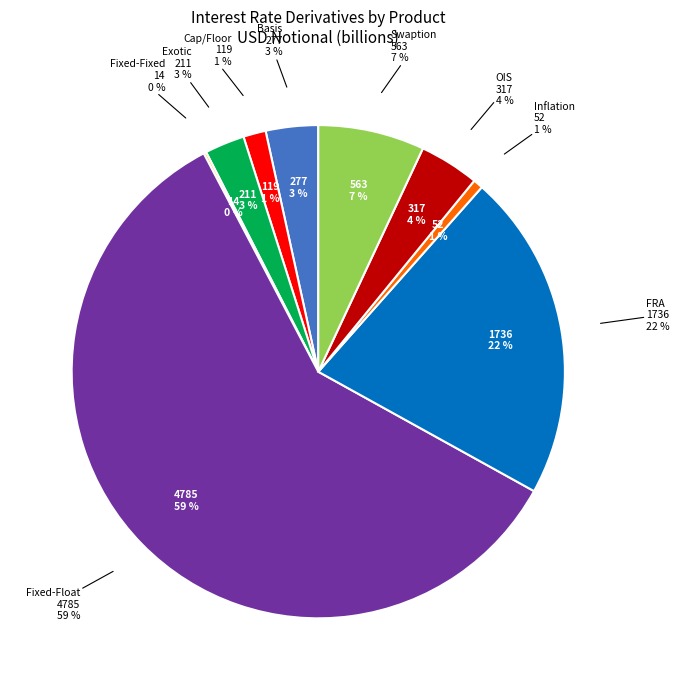

The Basis slice represents 1% of the pie. True or false?

False